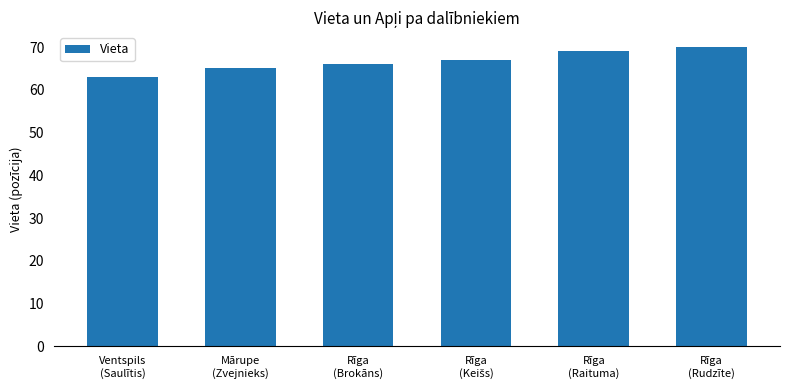

Read the value at Rīga
(Rudzīte).

70